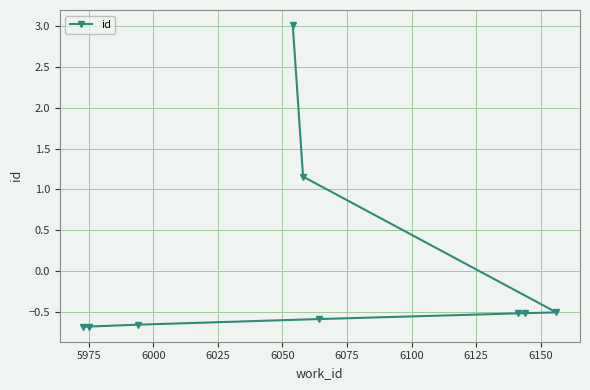

What is the smallest value displayed?

-0.7